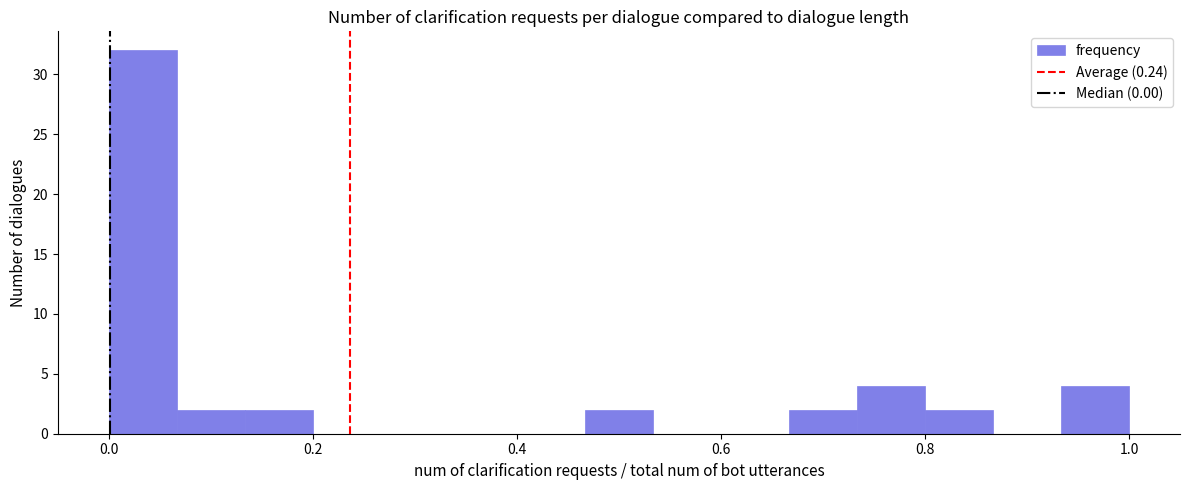

Read against the x-axis, roughly where is the centre of the tallest bar?

0.04